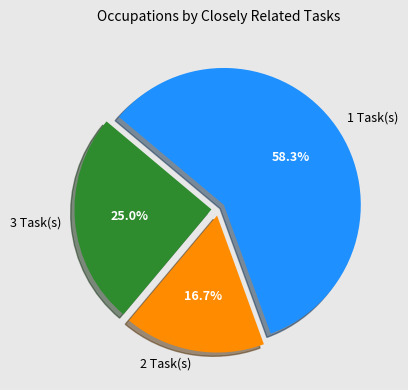

Does any single category account for the majority?

Yes